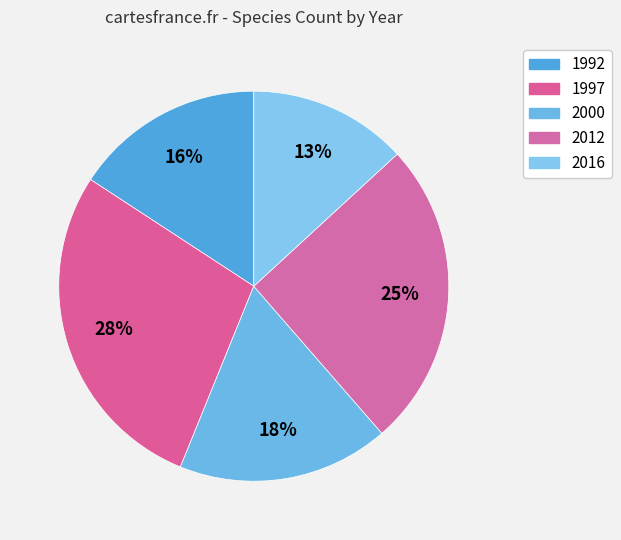

Is the sum of 2012 and 2016 greater than half?

No